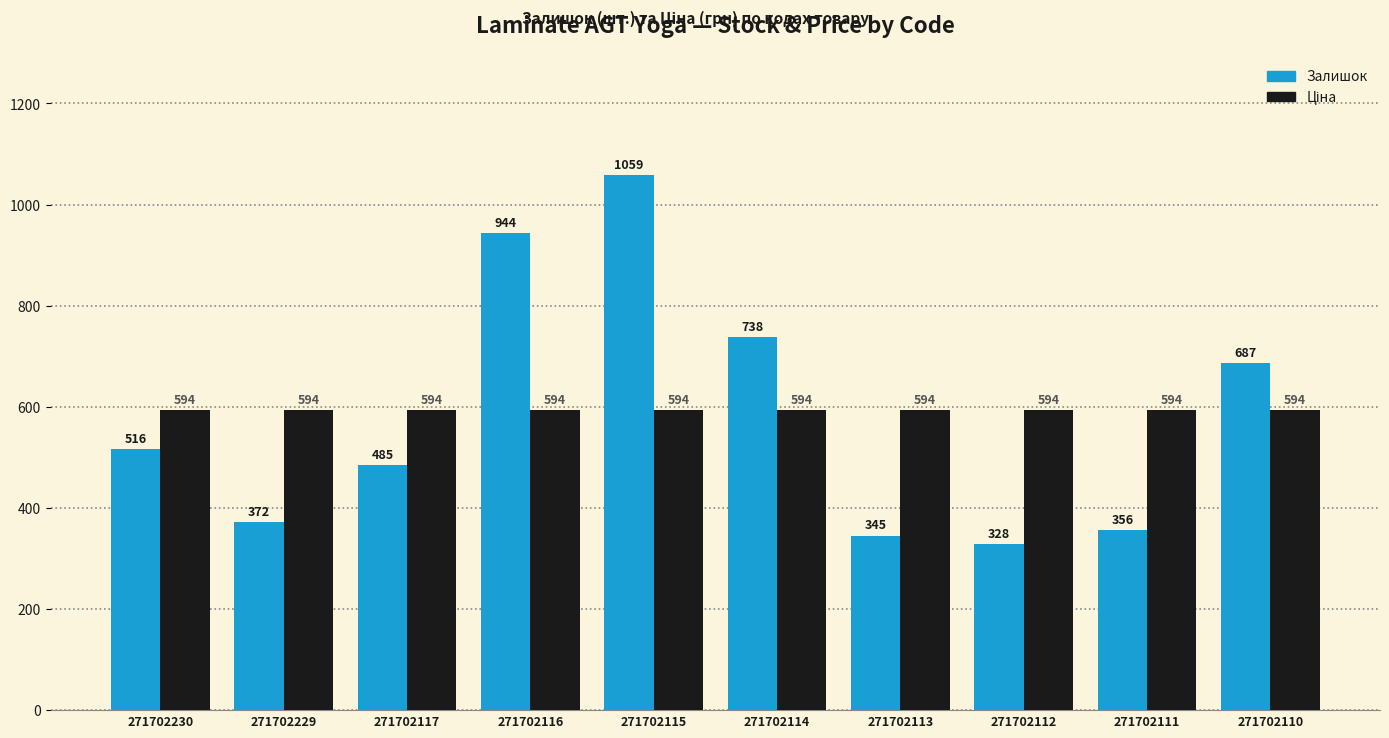

Which series changed the most between 271702230 and 271702116?

Залишок